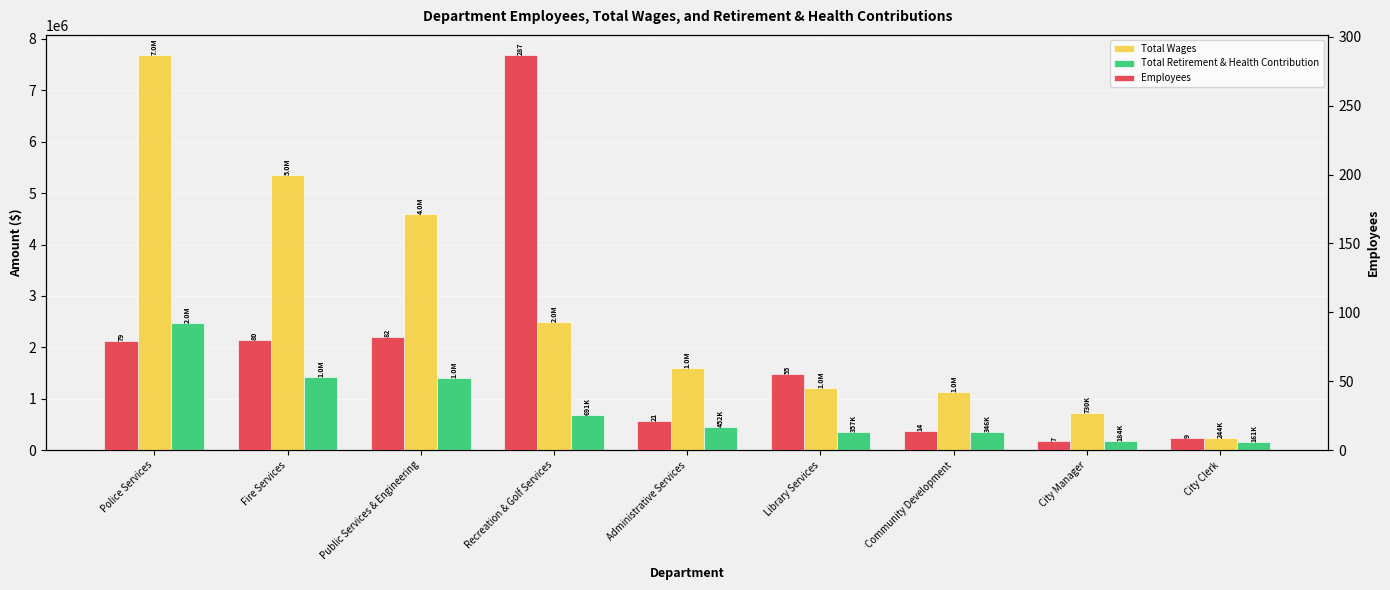

What is the sum of all Total Retirement & Health Contribution values?

7493297